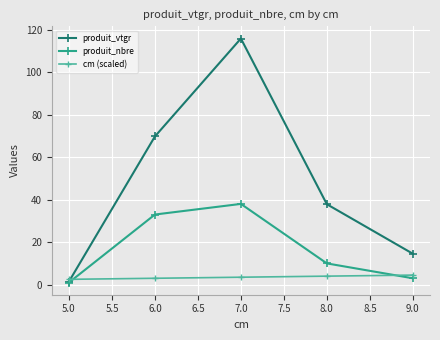

What is the sum of all produit_nbre values?

85.0